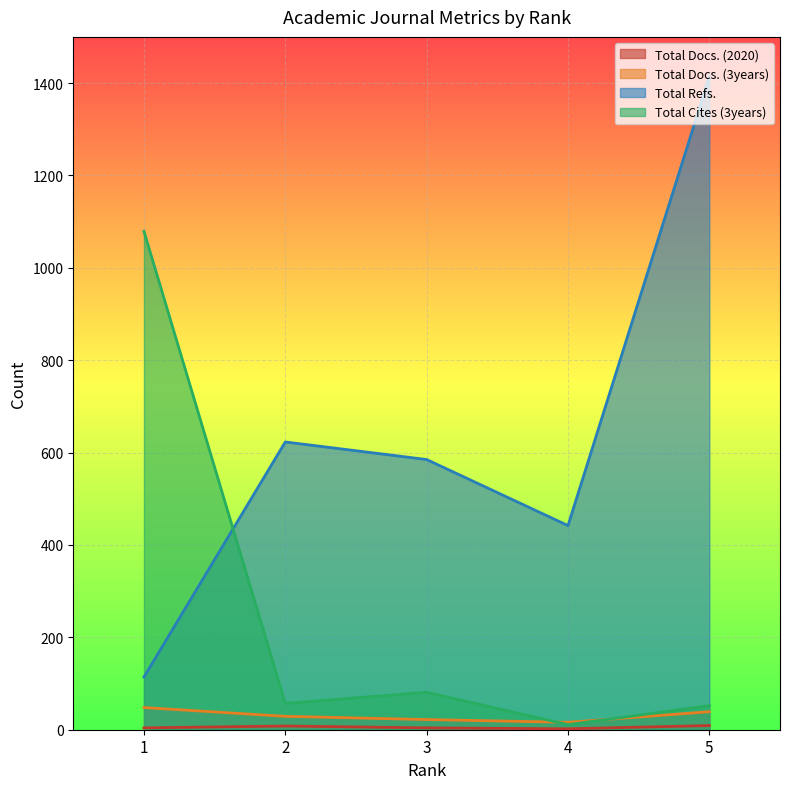

True or false: Total Refs. and Total Cites (3years) intersect in this chart.

True